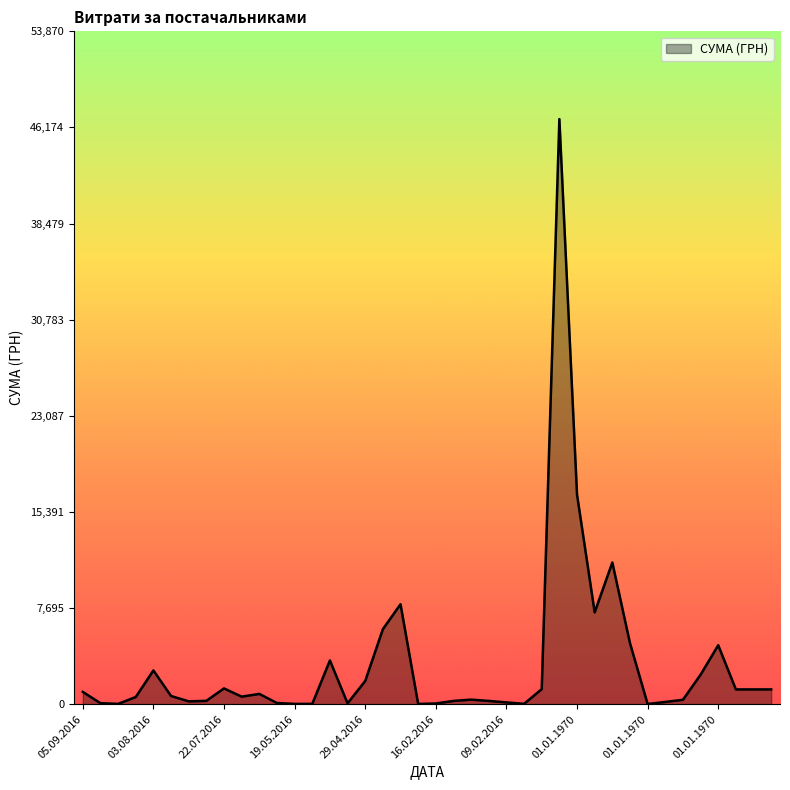

What is the greatest value displayed?

46844.0